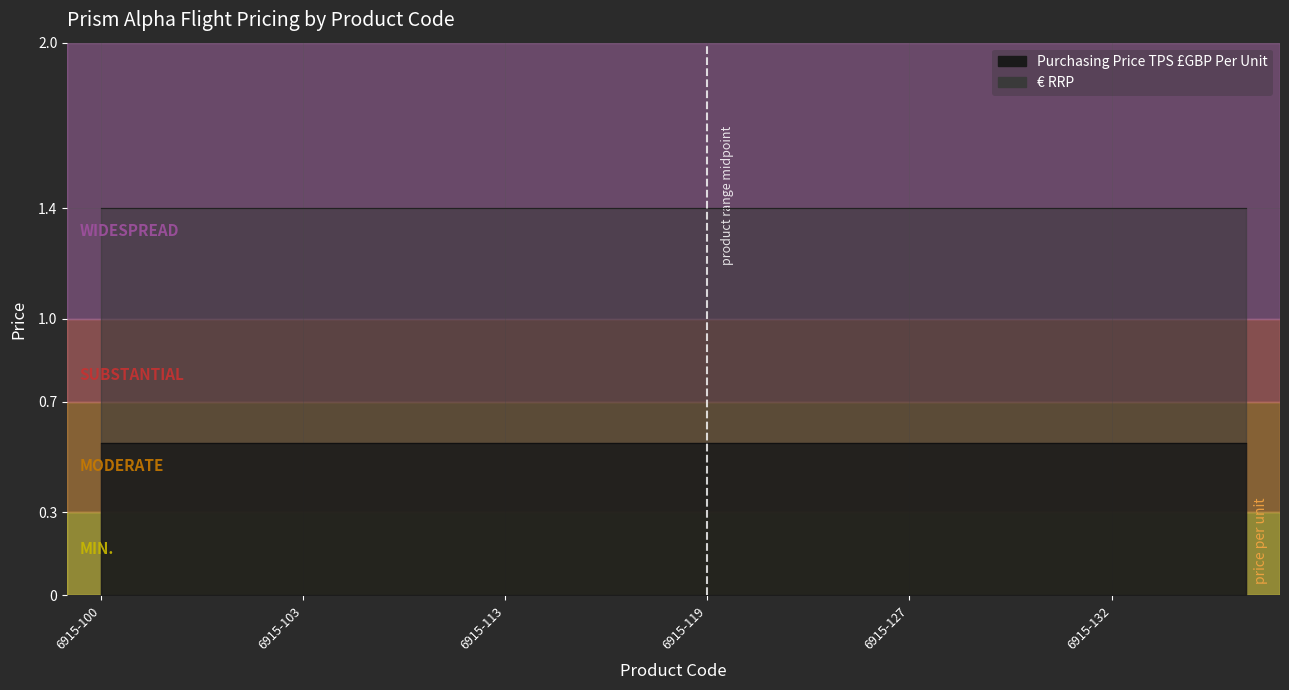

Reading right to left, what are all the values shown in this chart?

Purchasing Price TPS £GBP Per Unit: 0.6	0.6	0.6	0.6	0.6	0.6	0.6	0.6	0.6	0.6	0.6	0.6	0.6	0.6	0.6	0.6	0.6	0.6
€ RRP: 1.4	1.4	1.4	1.4	1.4	1.4	1.4	1.4	1.4	1.4	1.4	1.4	1.4	1.4	1.4	1.4	1.4	1.4